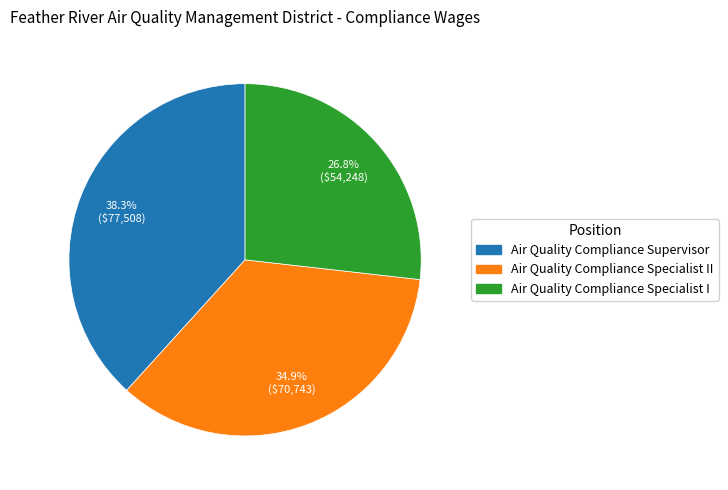

Which slice is the smallest?

Air Quality Compliance Specialist I